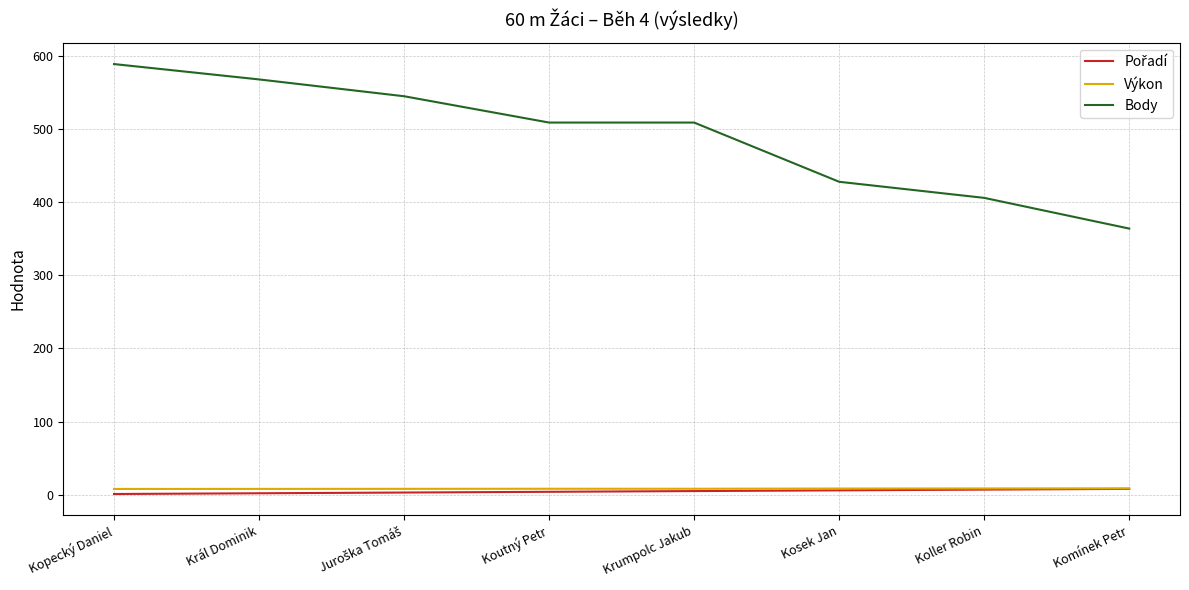

True or false: Body and Výkon cross at least once.

False